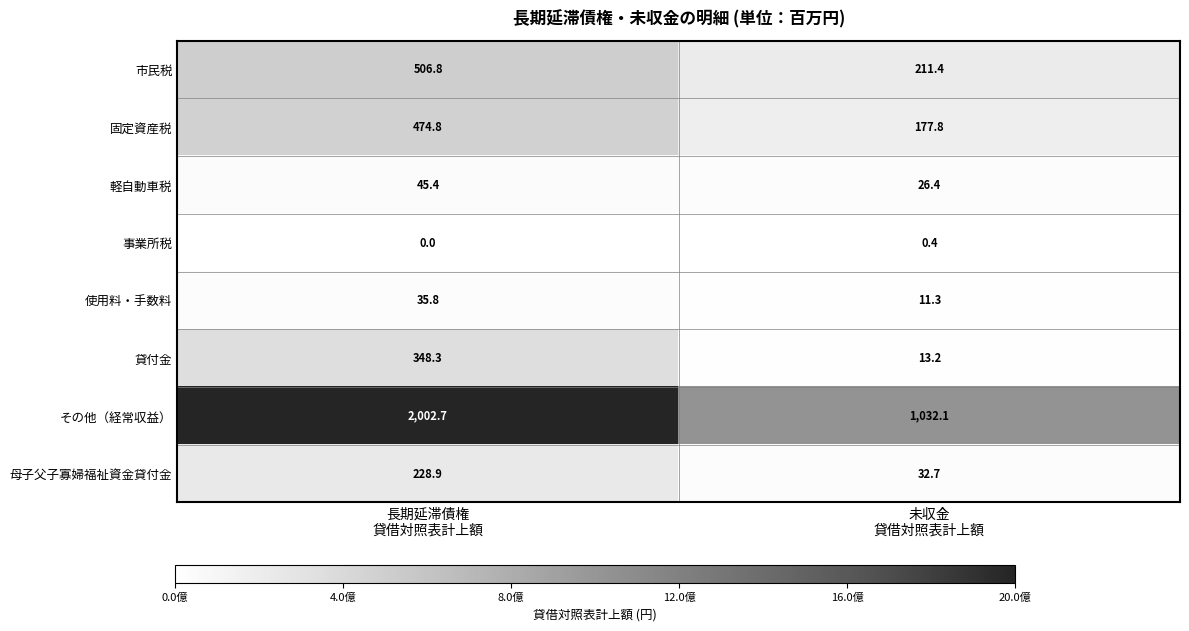

Which series has the widest spread of values?

その他（経常収益）